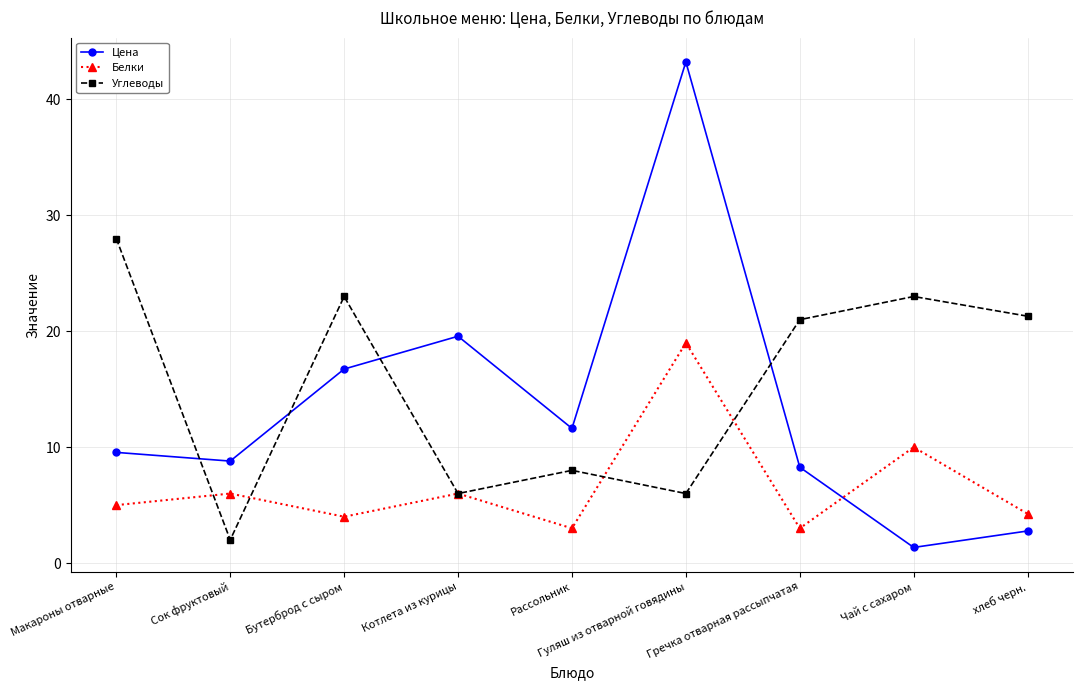

Which category has the lowest value in the Цена series?

Чай с сахаром